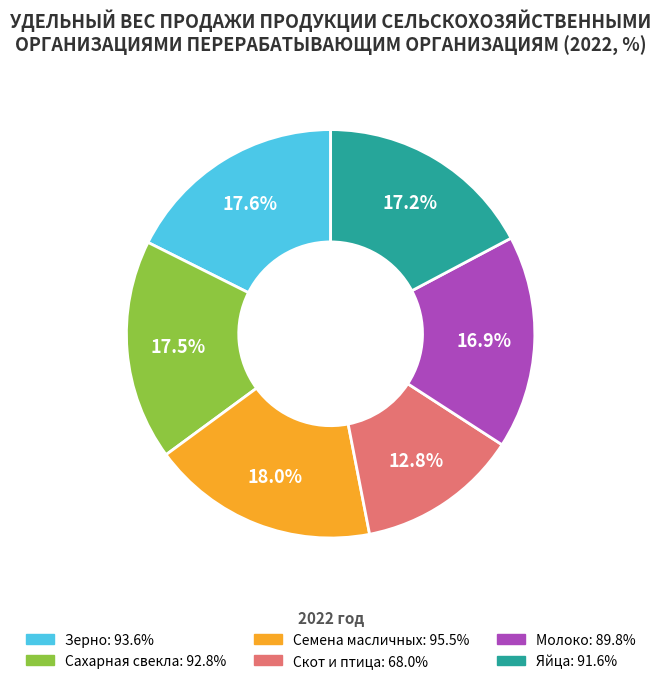

Does any single category account for the majority?

No